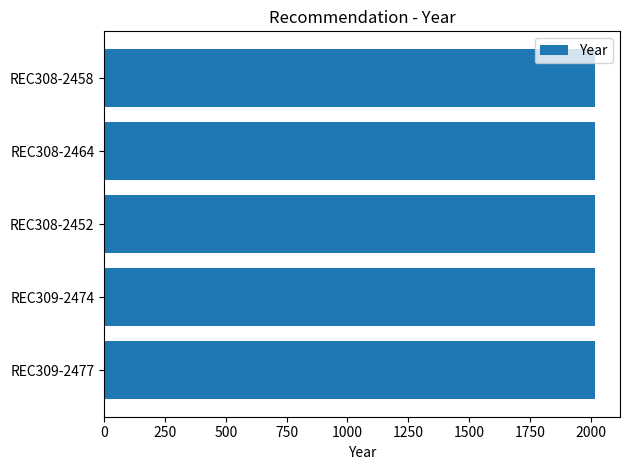

Count the values in the range 2017 to 2019.

5